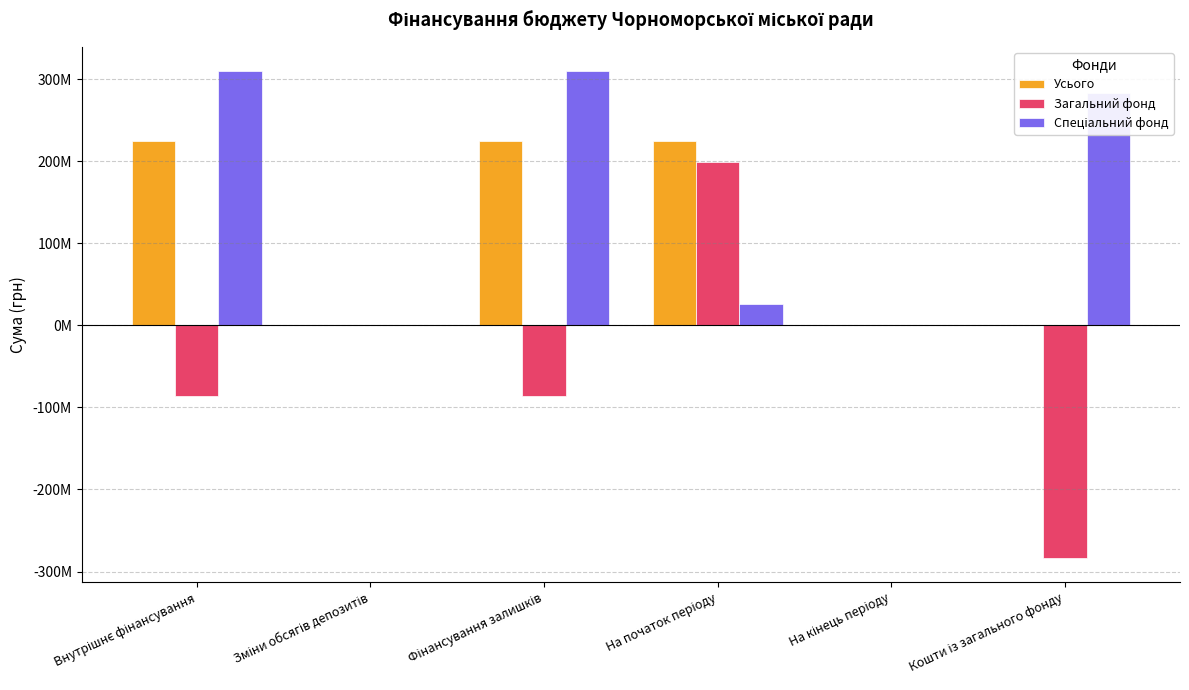

What is the difference between the maximum and minimum values in the Усього series?

225335992.2